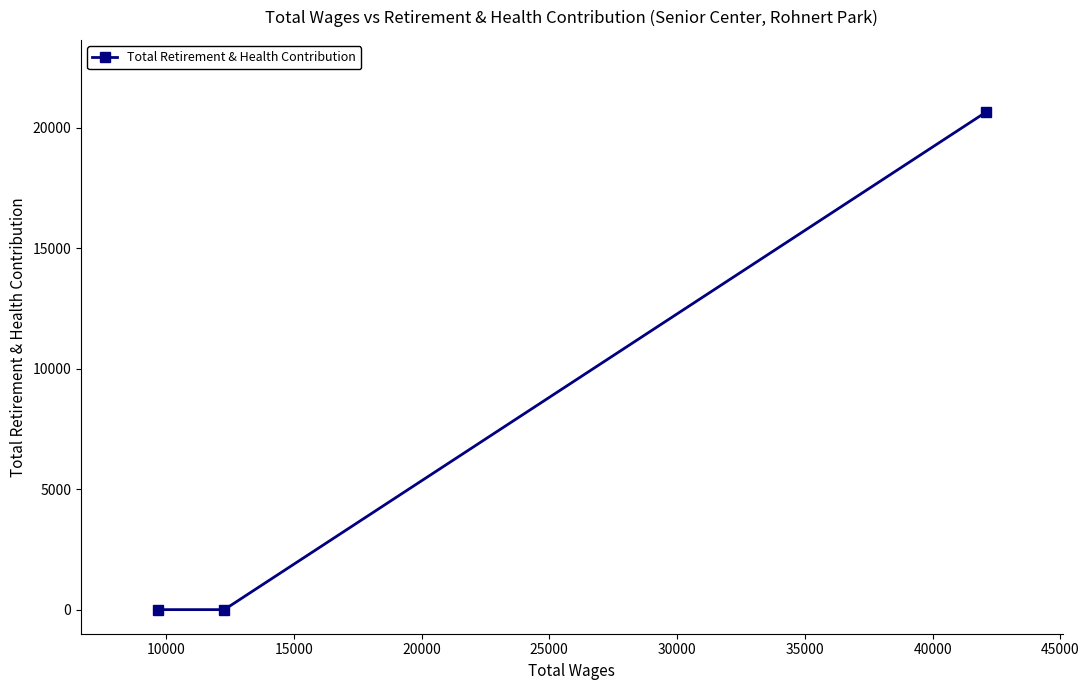

What is the maximum value shown in the chart?

20657